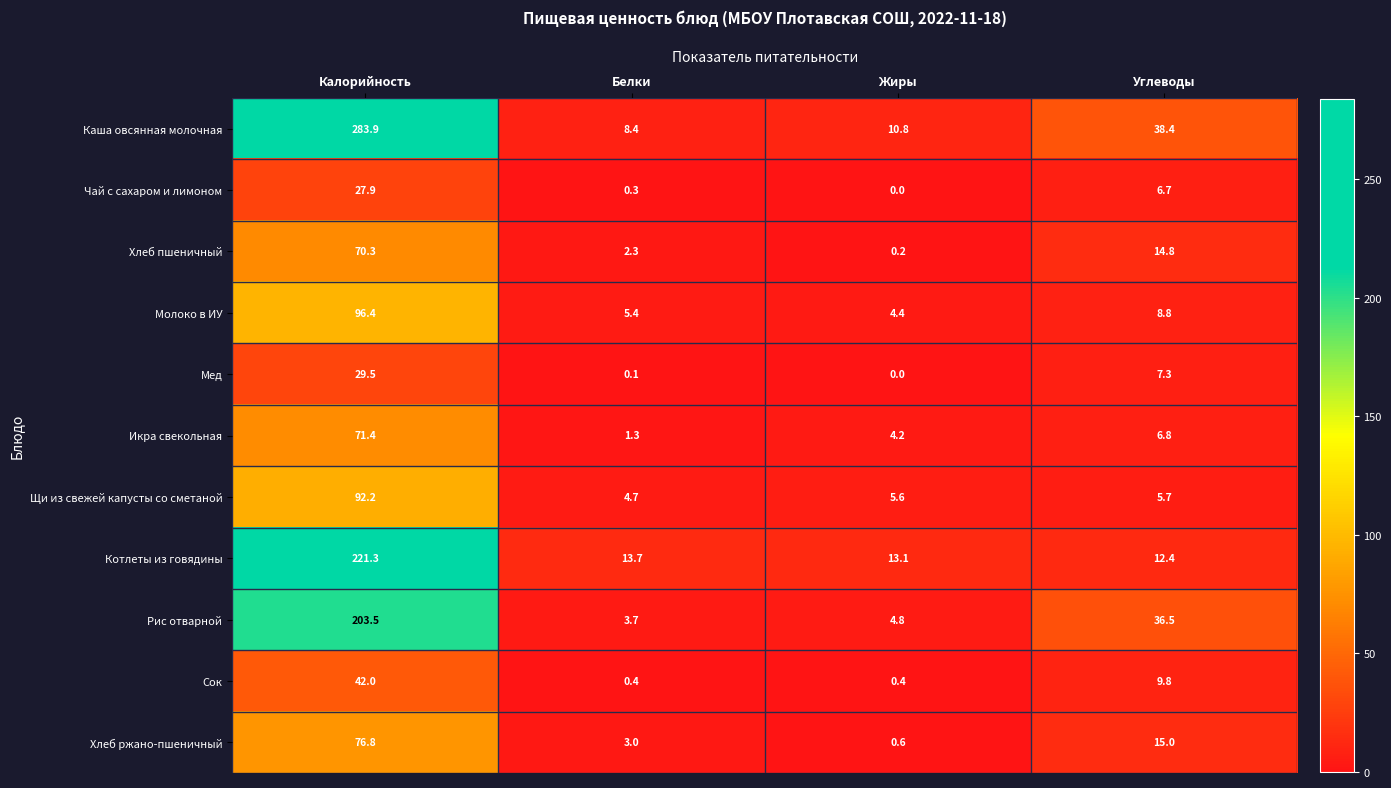

Is it true that Сок equals 9.8 at Углеводы?

True